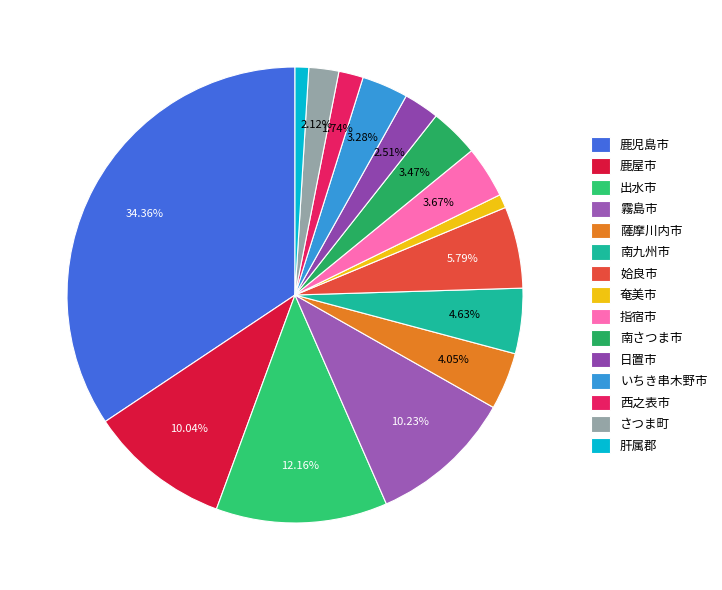

Which slice is the largest?

鹿児島市